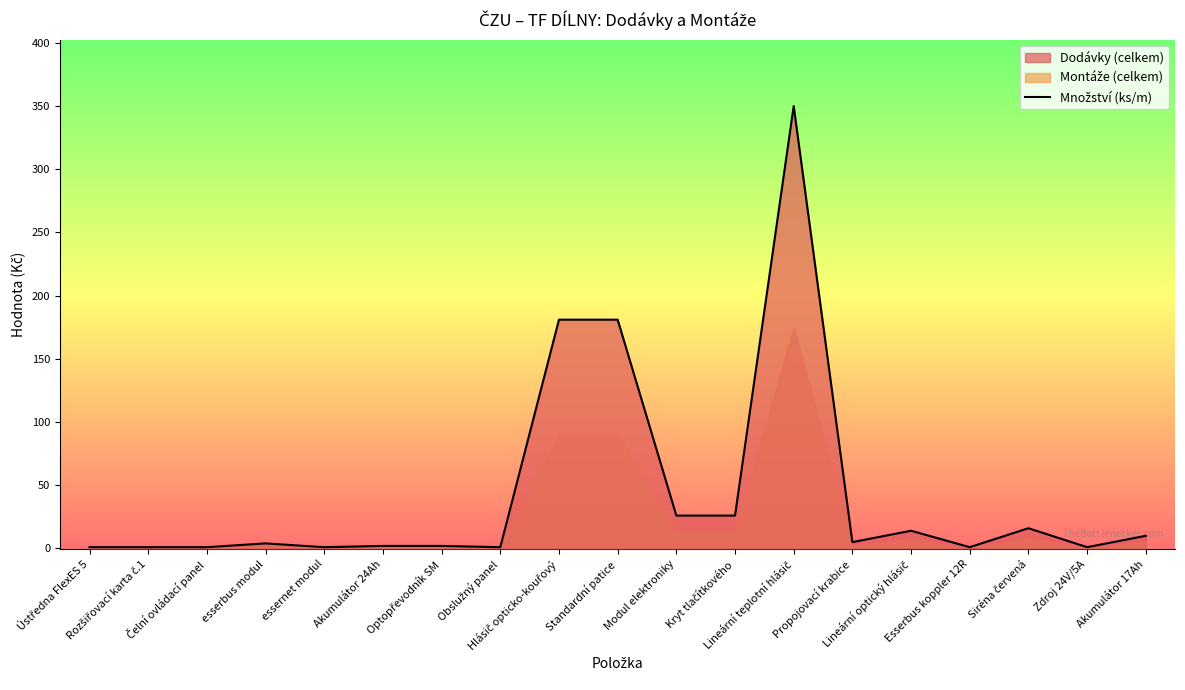

What is the sum of all values?

824